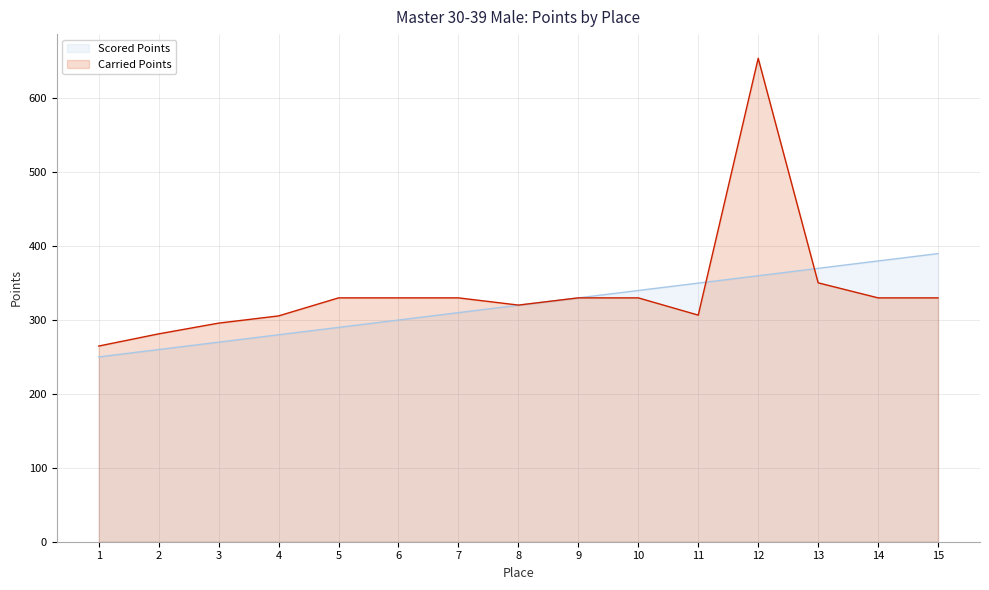

True or false: Scored Points has more than 2 points higher than both neighbors.

False